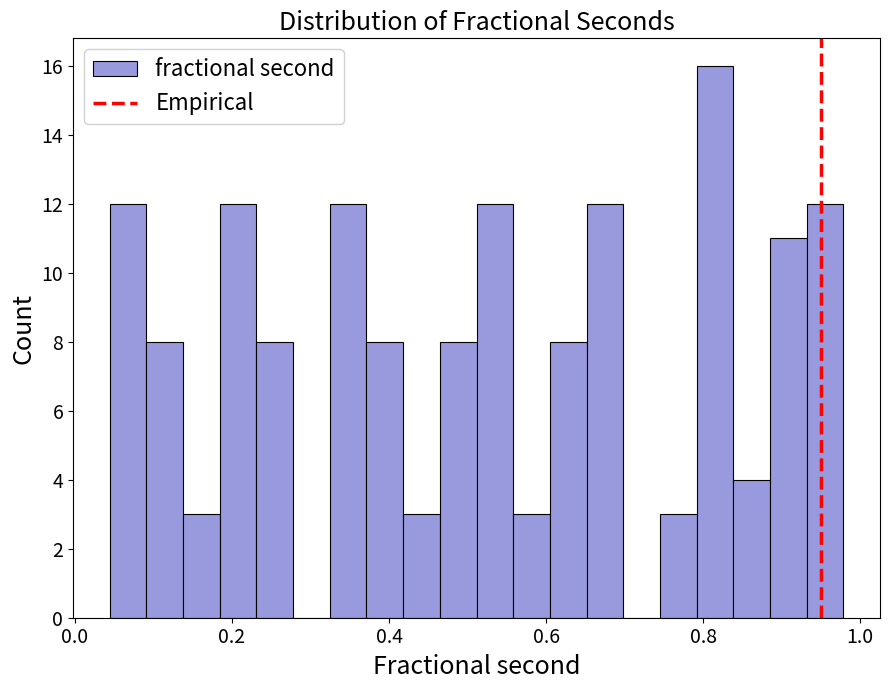

Read against the x-axis, roughly where is the centre of the tallest bar?

0.82